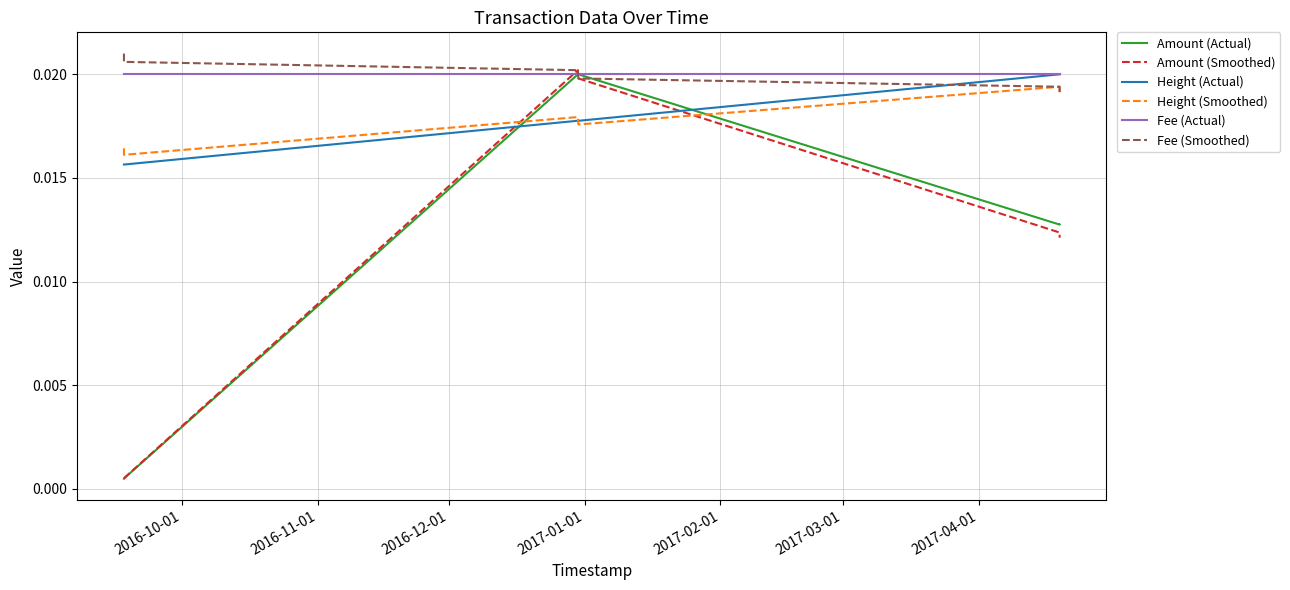

True or false: Height (Actual) and Fee (Smoothed) intersect in this chart.

True